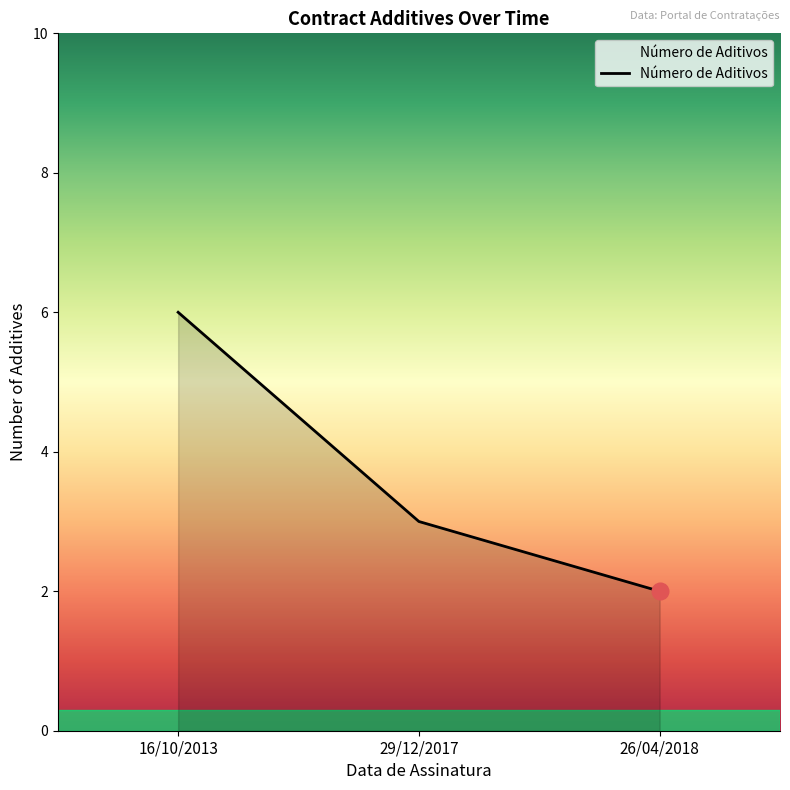

At which category does the chart reach its peak across all series?

16/10/2013